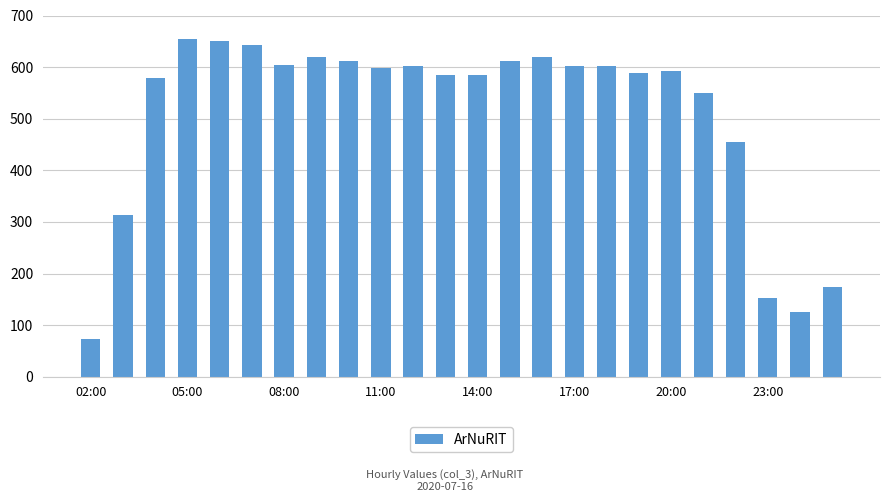

What is the value of the 15th bar from the left?

620